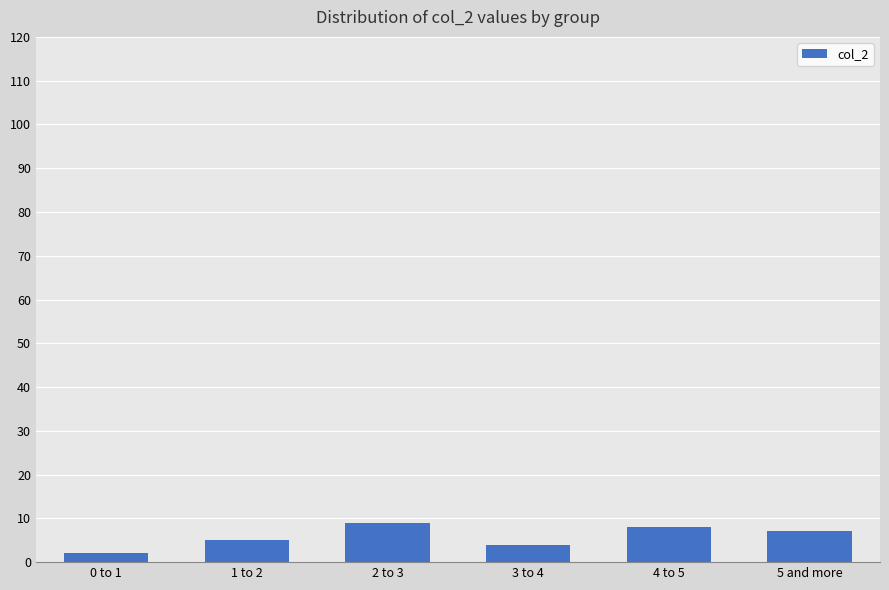

Reading left to right, what are all the values shown in this chart?

2	5	9	4	8	7